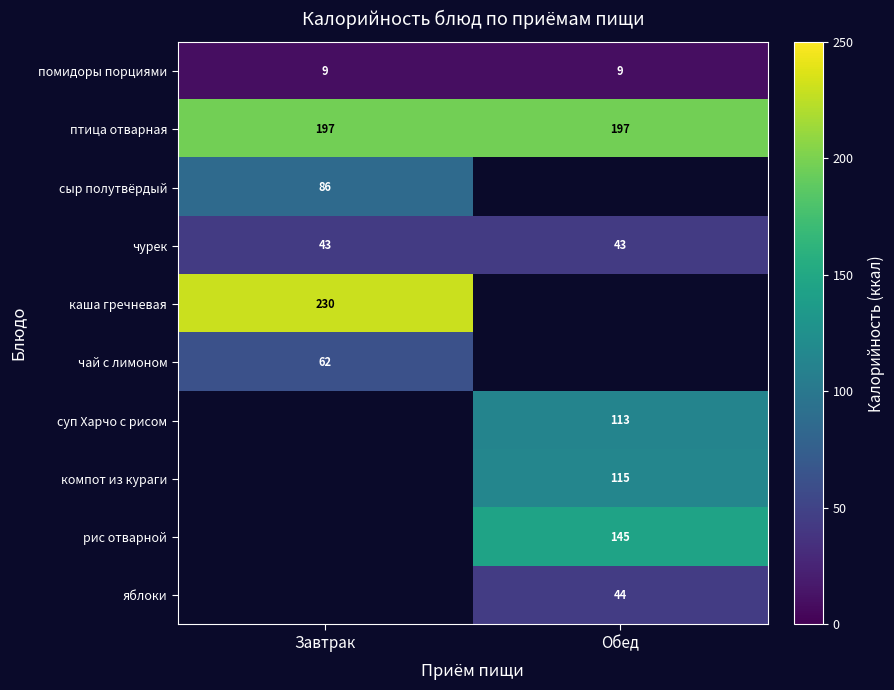

What is the maximum value for помидоры порциями?

9